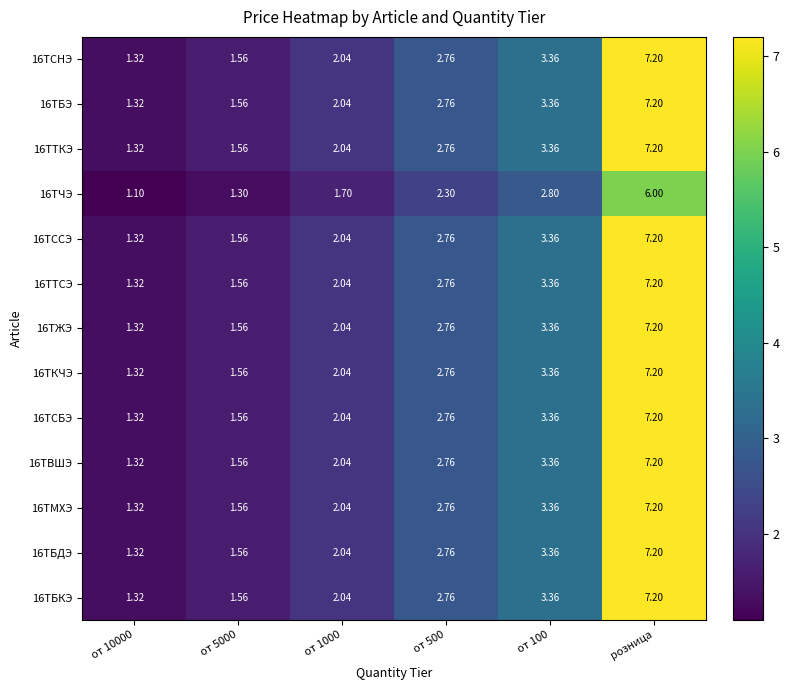

Which category has the highest value across all series?

розница